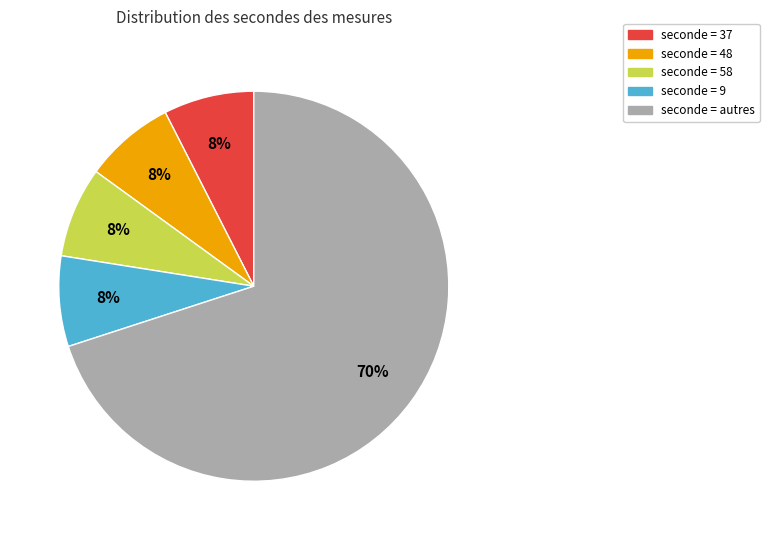

To the nearest percent, what is the average slice percentage?

20%